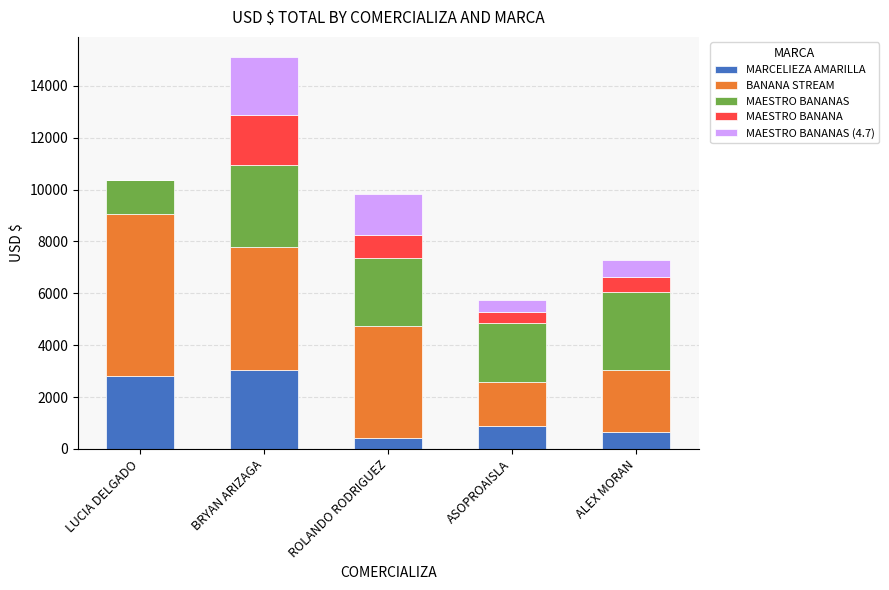

Are the bars horizontal?

No